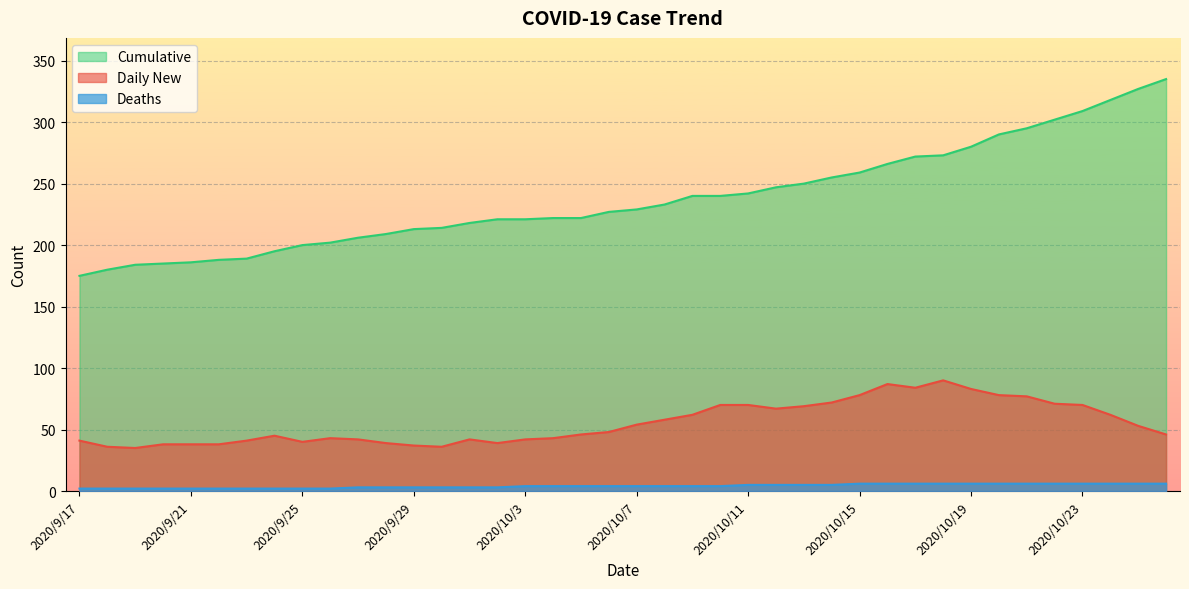

What are all the series names shown in the legend?

Cumulative, Daily New, Deaths